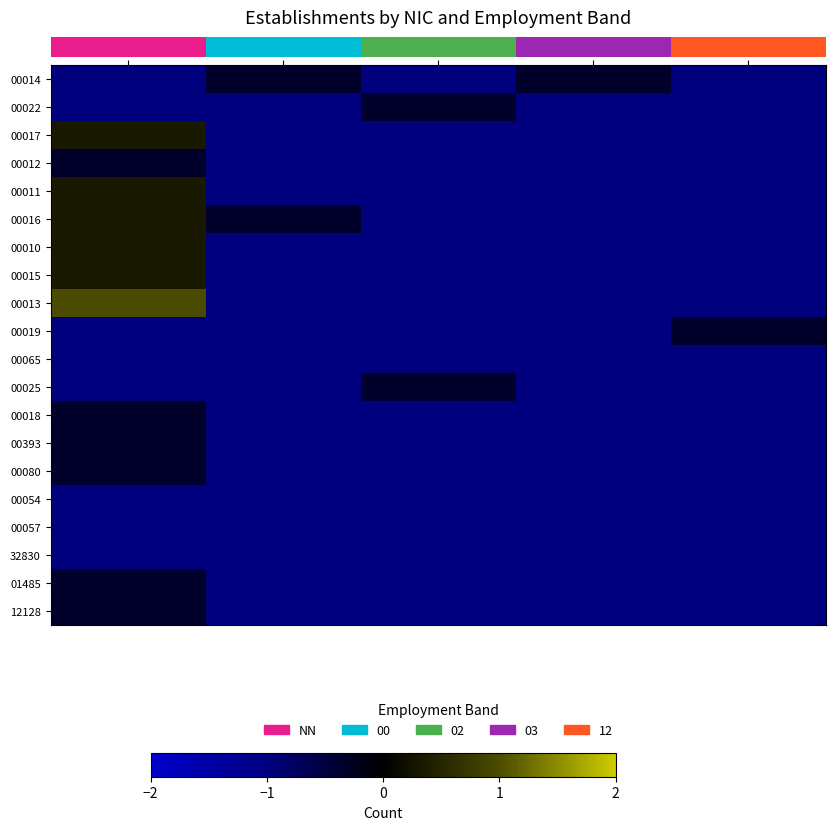

Which series has the widest spread of values?

00013